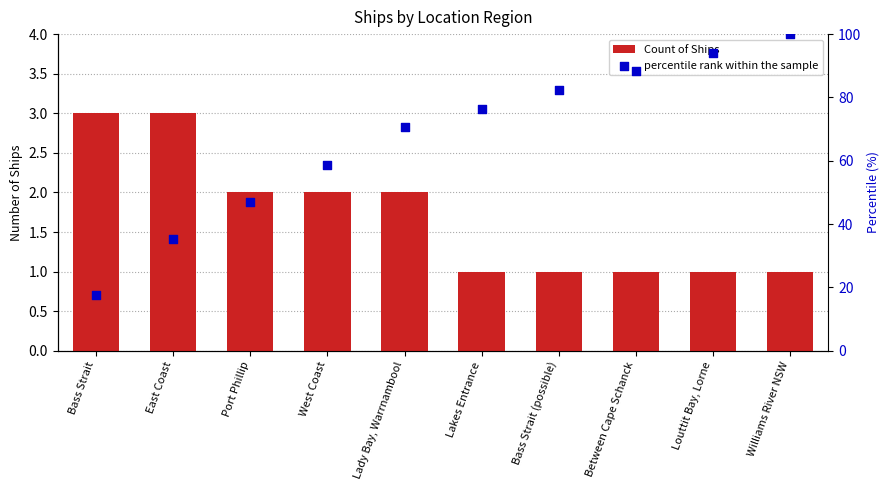

What is the total value across all series at West Coast?

60.8